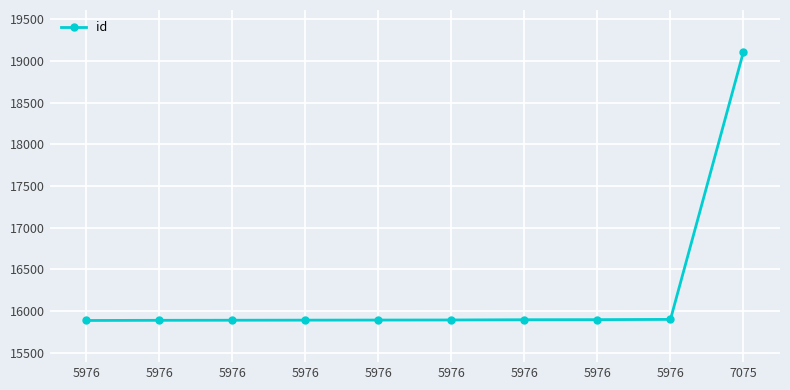

Rank the categories by value from highest to lowest.

7075, 5976, 5976, 5976, 5976, 5976, 5976, 5976, 5976, 5976